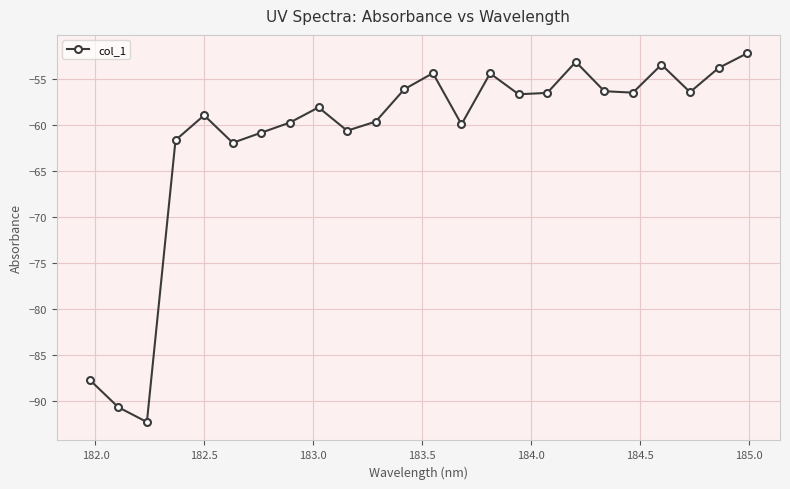

What is the average value?

-61.3